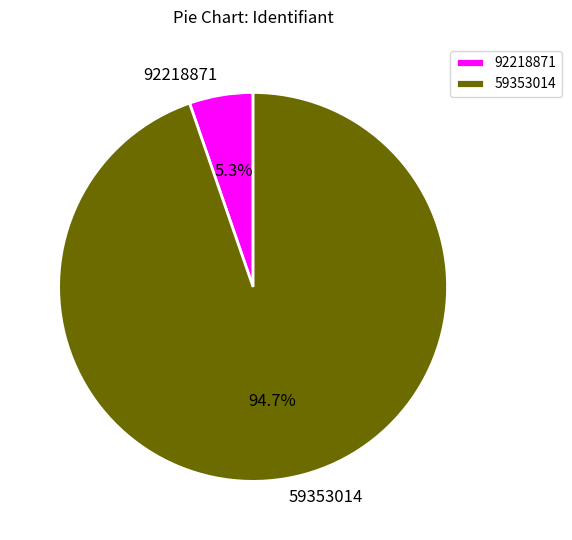

Between 59353014 and 92218871, which is larger?

59353014